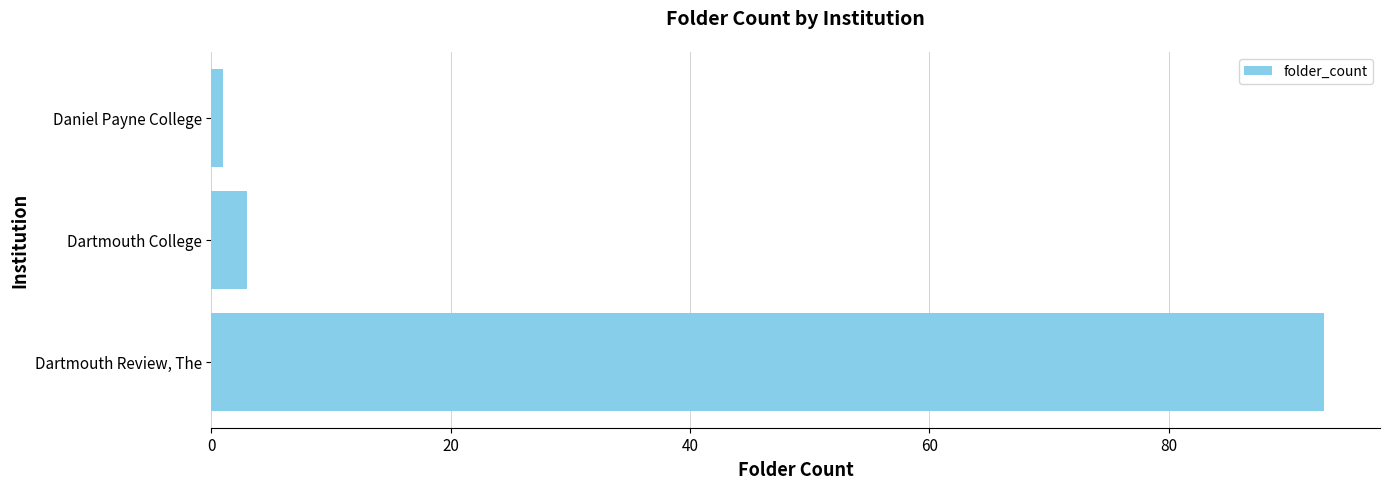

Rank the categories by value from lowest to highest.

Daniel Payne College, Dartmouth College, Dartmouth Review, The